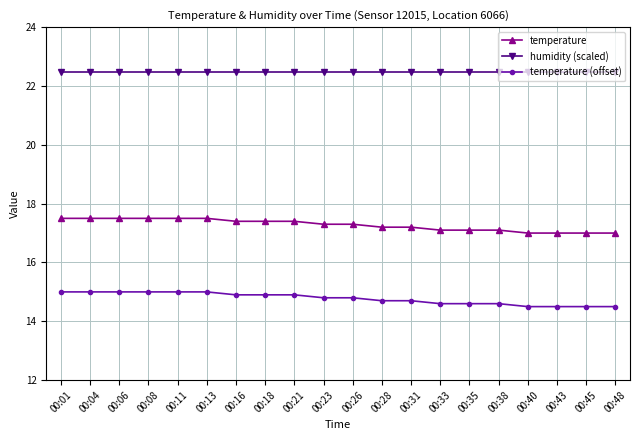

True or false: temperature and temperature (offset) intersect in this chart.

False